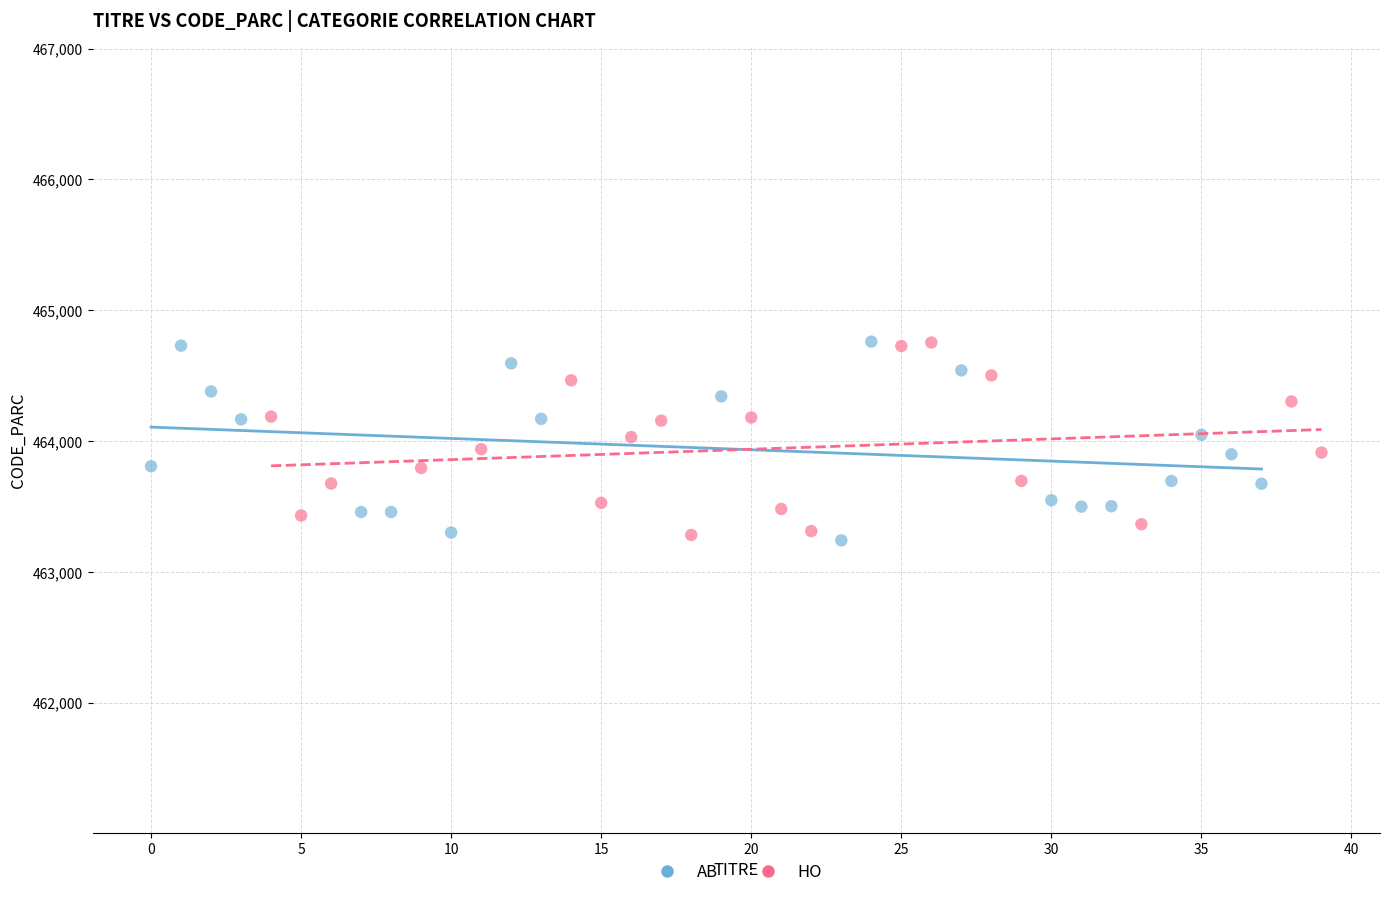

What are all the series names shown in the legend?

AB, HO